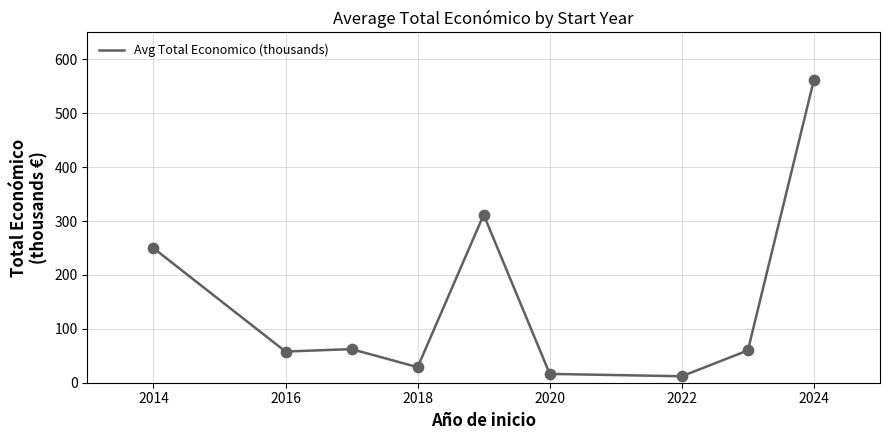

What is the maximum value shown in the chart?

562.3